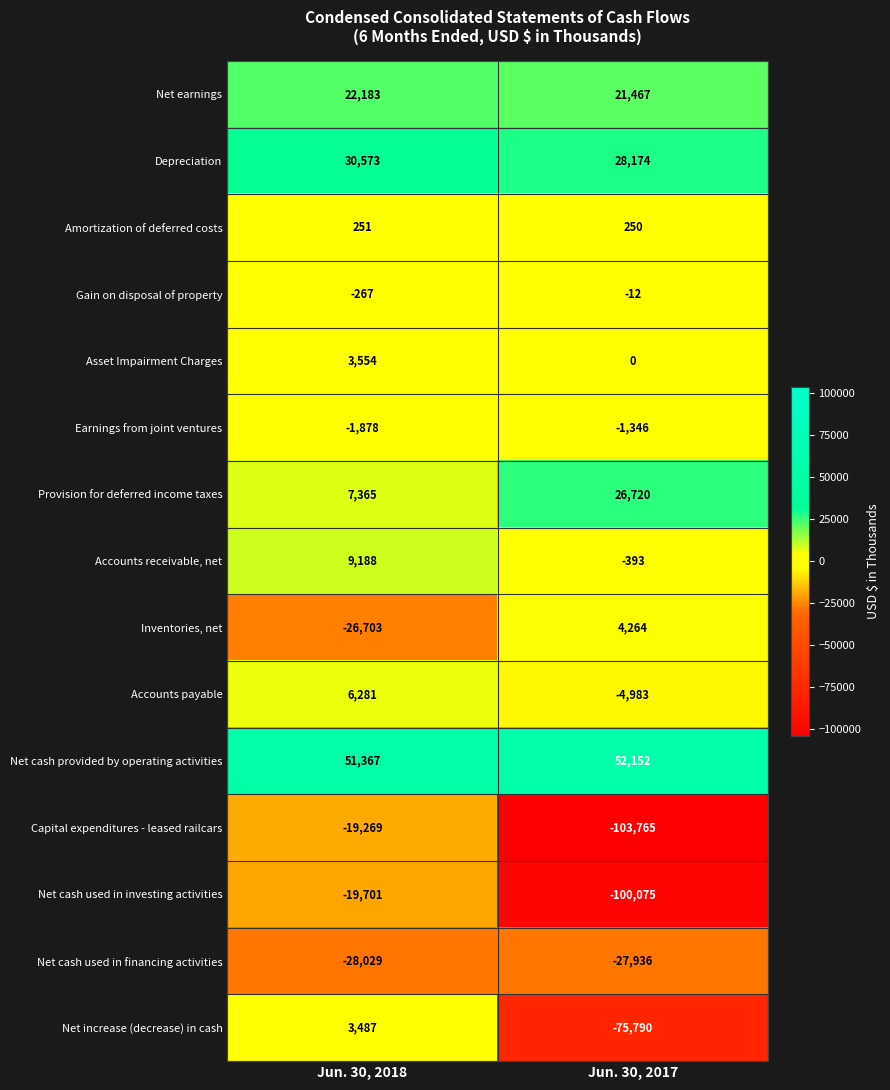

What is the greatest value displayed?

52152